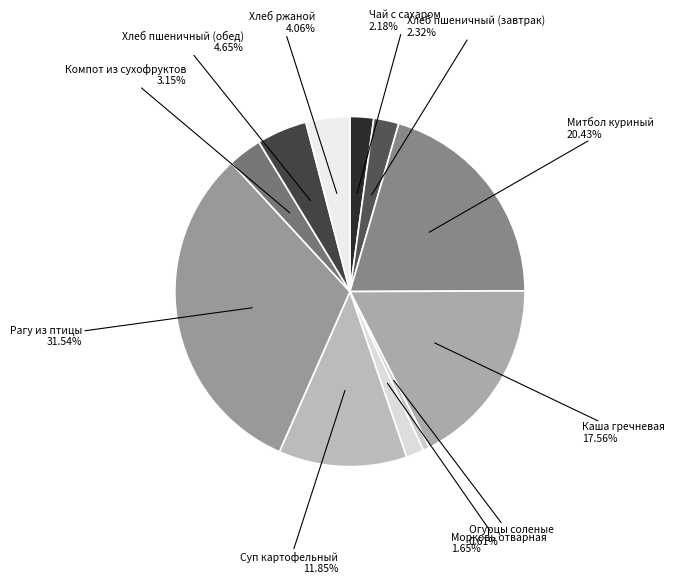

Is Чай с сахаром the majority of the pie?

No